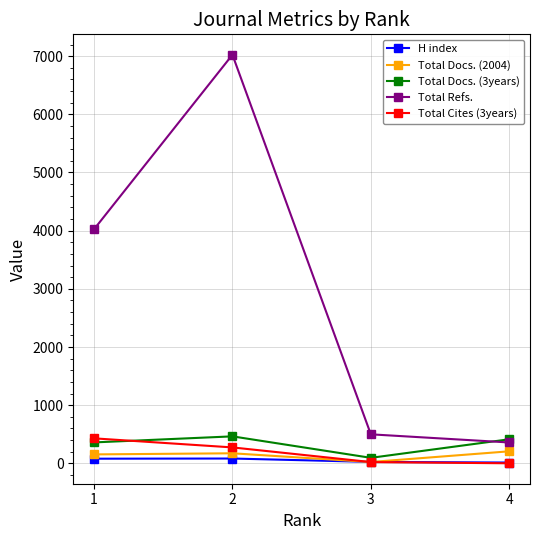

How many values in the Total Refs. series are below 4024?

2